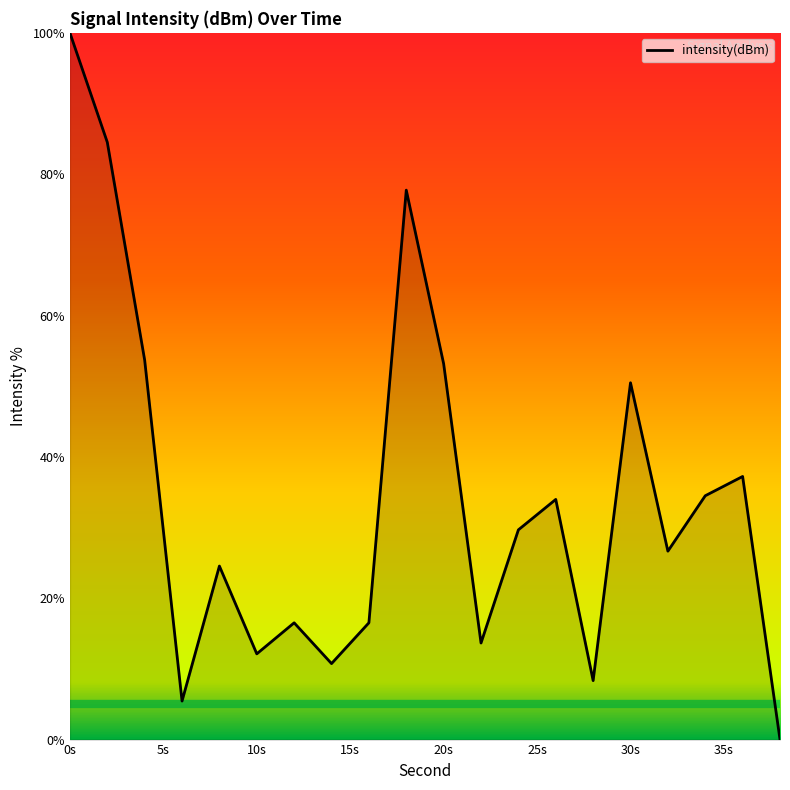

Does the chart display data point markers on the line(s)?

No